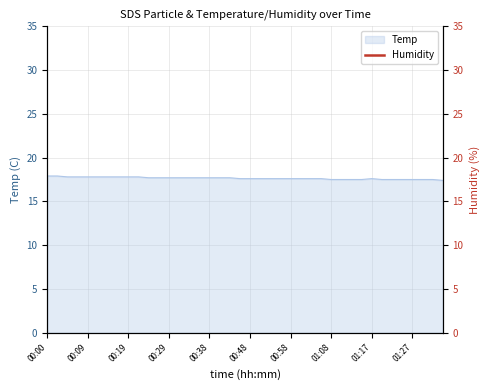

What is the minimum value for Temp?

17.4